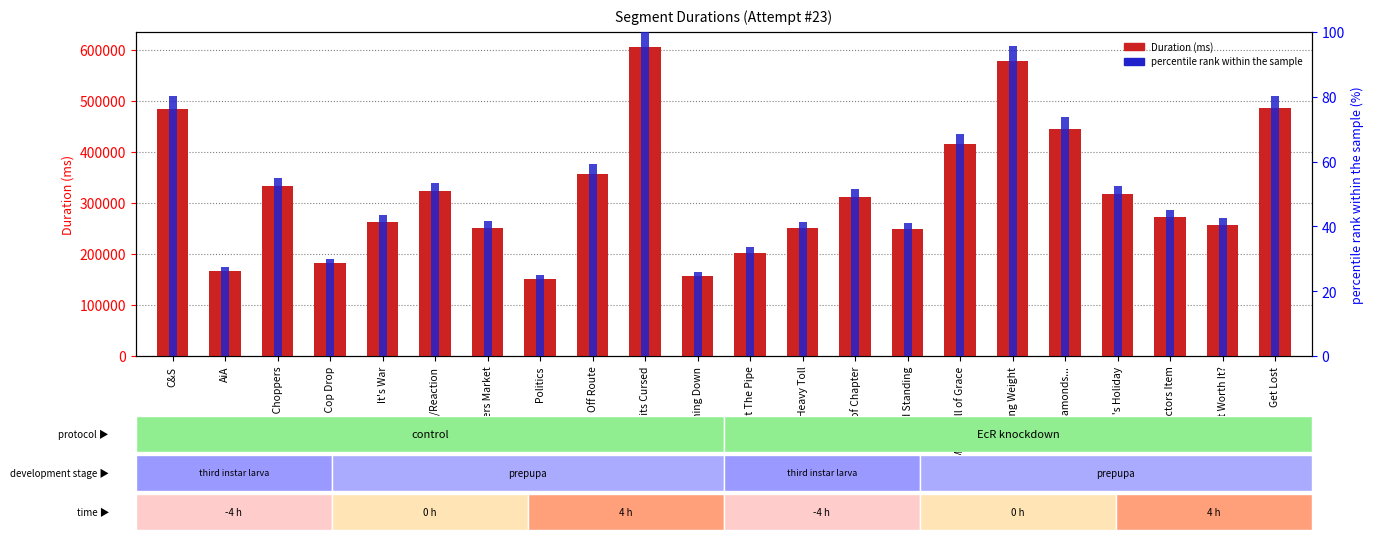

How many data points does each series have?

22